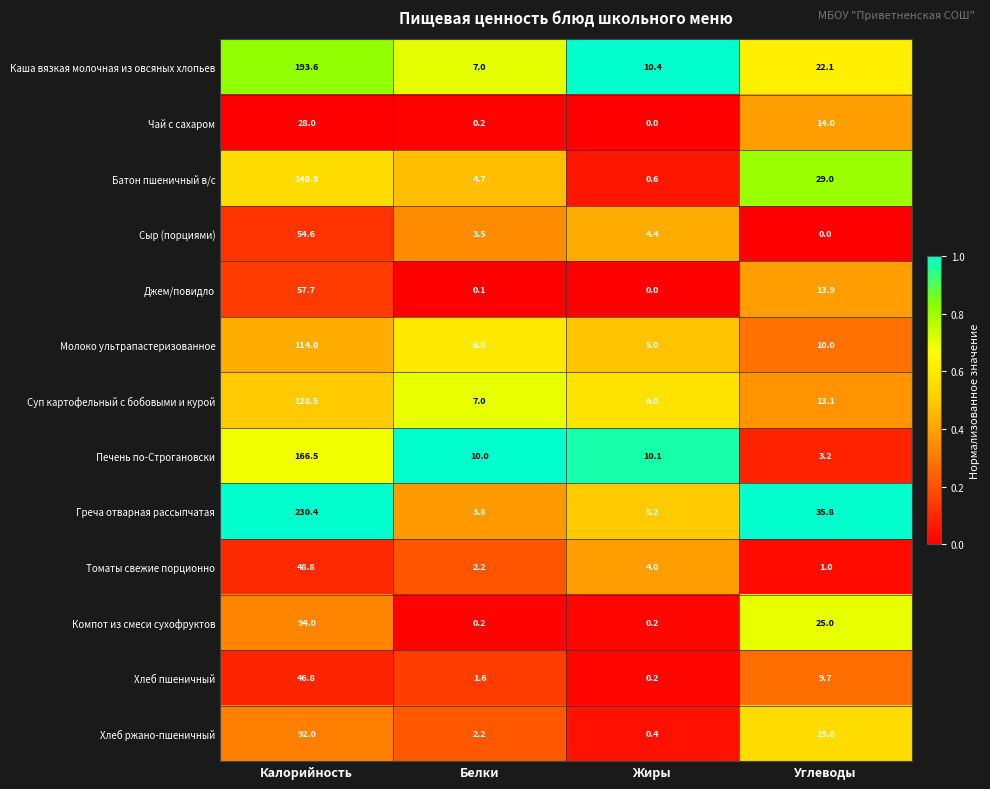

How many distinct data groups are displayed?

13